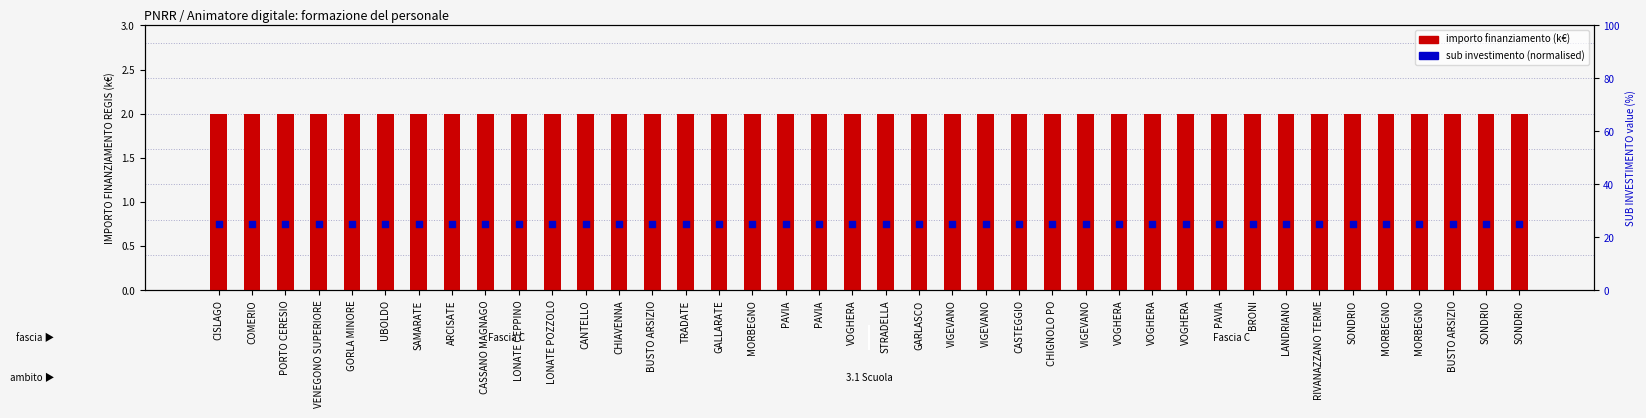

Which series contains the lowest Y value?

importo finanziamento (k€)